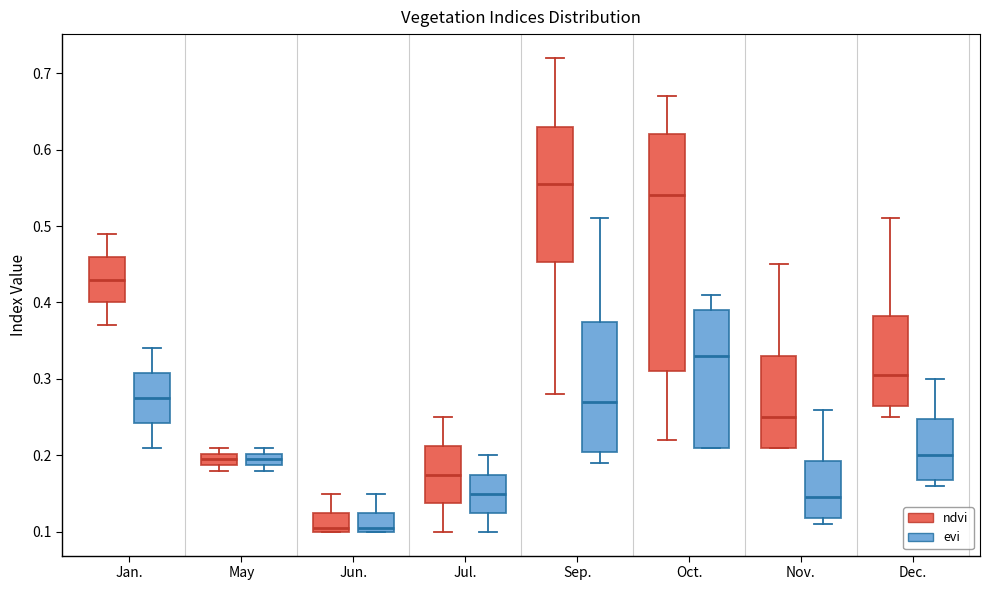

Comparing the boxes themselves (not the whiskers), which one is the tallest?

Oct. (ndvi)